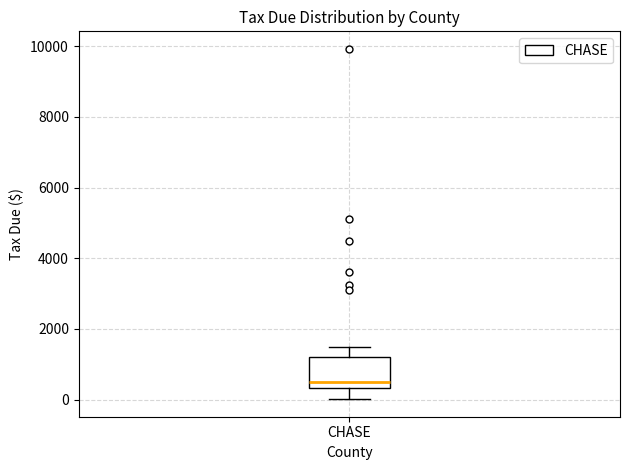

Transcribe this box plot: give where the median line is, the range the box spans, and where the two whiskers end, as read against the y-axis. The values are not printed on the chart, so give them approximately, as read against the axis.

median 400 (just above the box's lower edge), box 400 to 1200, whiskers 0 to 1400